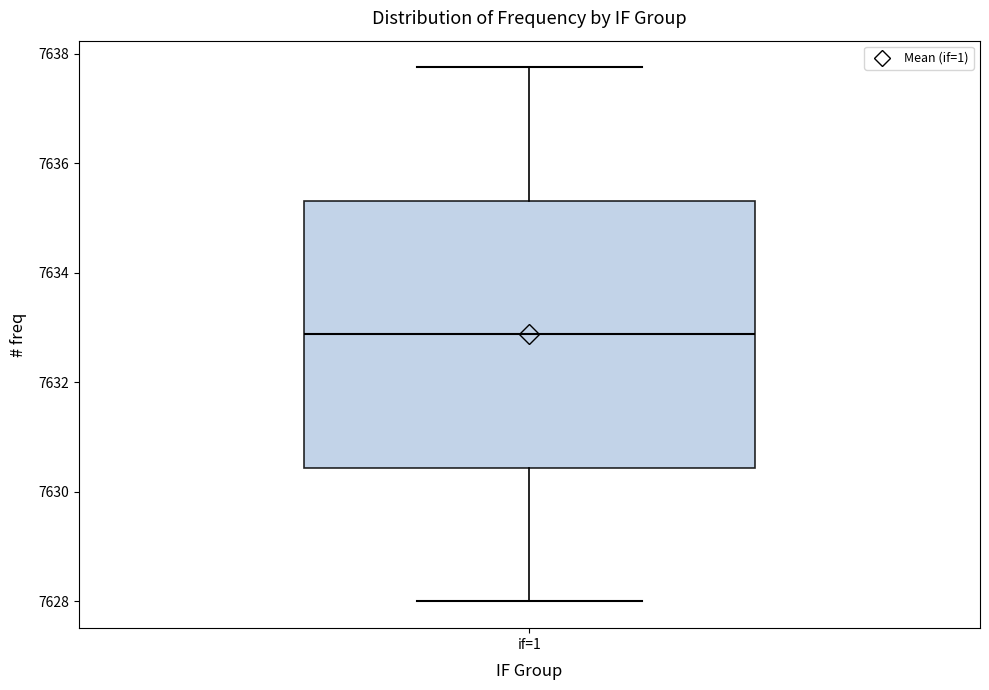

Transcribe this box plot: give where the median line is, the range the box spans, and where the two whiskers end, as read against the y-axis. The values are not printed on the chart, so give them approximately, as read against the axis.

median 7632.8, box 7630.4 to 7635.4, whiskers 7628.0 to 7637.8